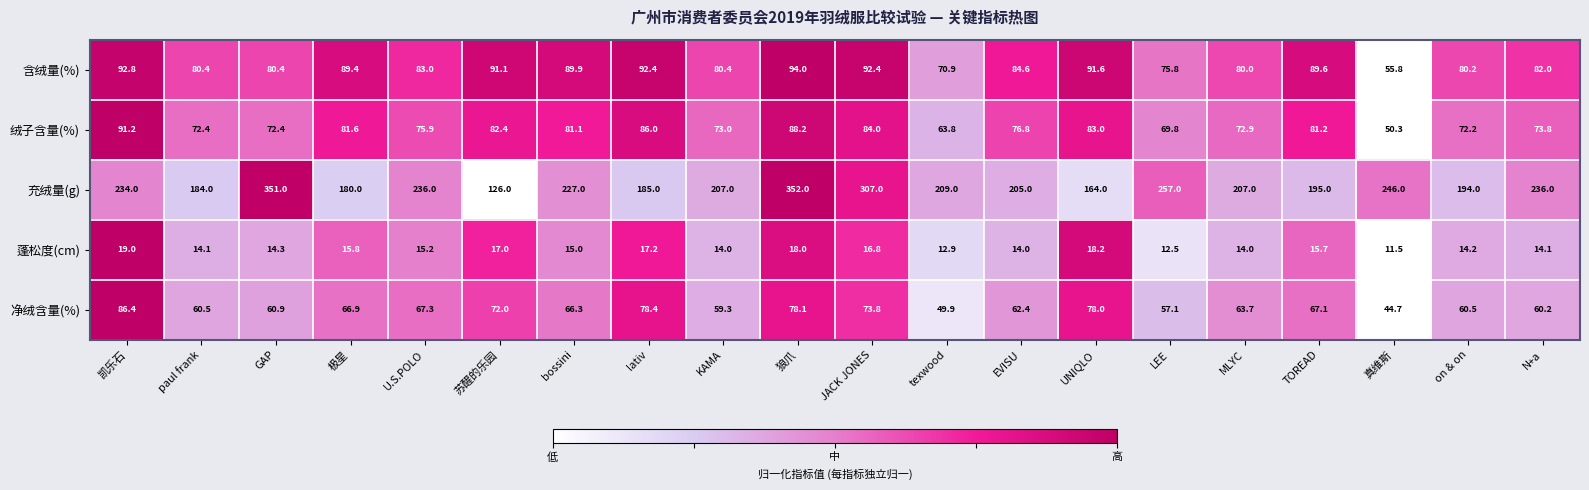

What is the spread (max minus min) of values at U.S.POLO?

220.8